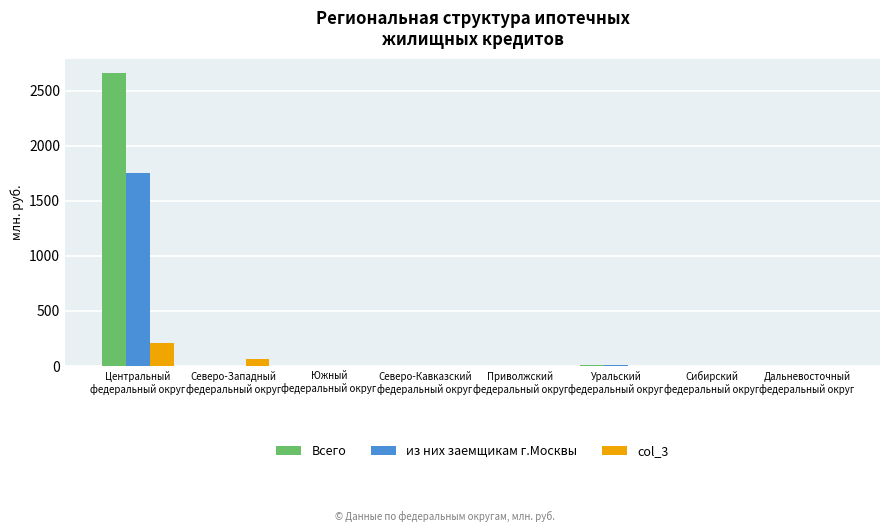

What are all the series names shown in the legend?

Всего, из них заемщикам г.Москвы, col_3